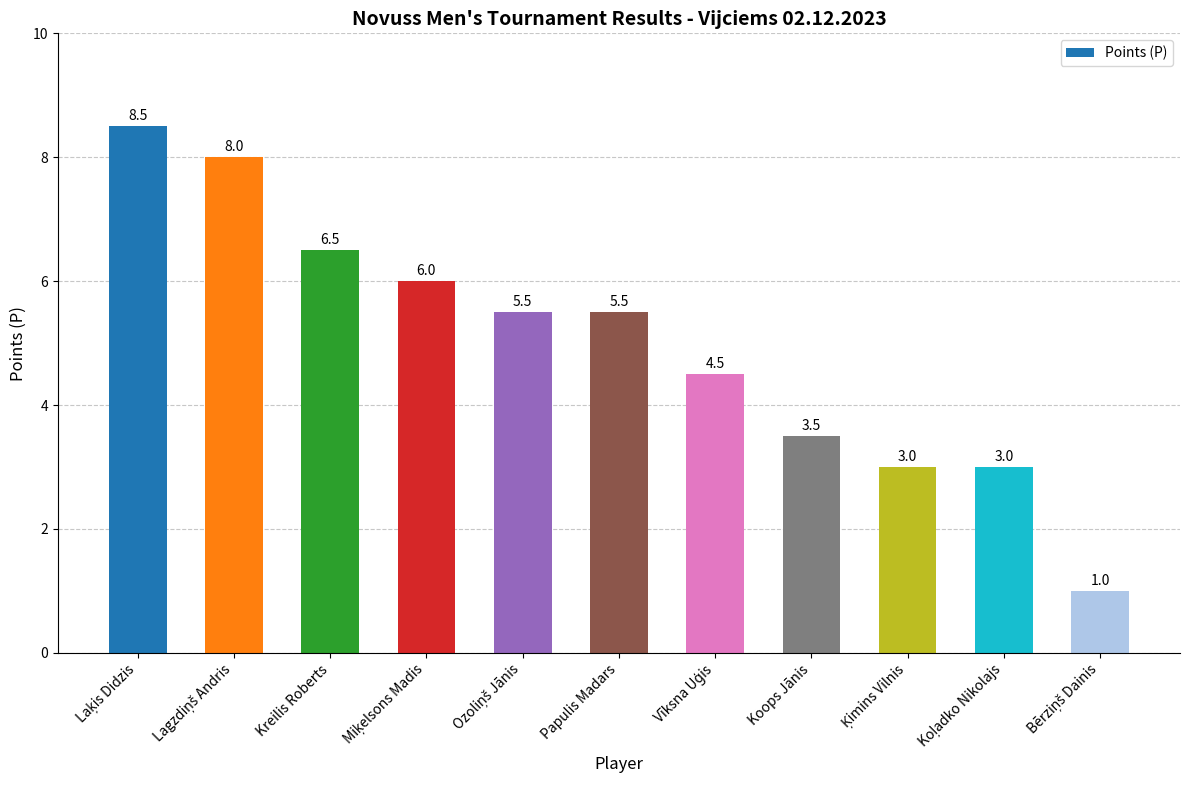

Reading right to left, list all the values displayed in this chart.

1.0	3.0	3.0	3.5	4.5	5.5	5.5	6.0	6.5	8.0	8.5